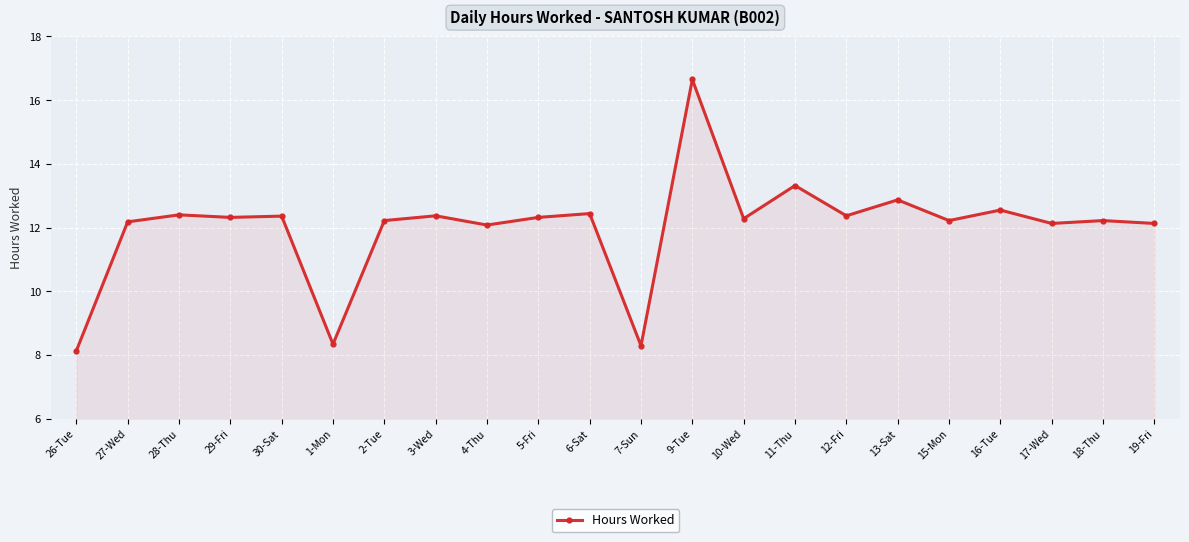

What is the minimum value shown in the chart?

8.1